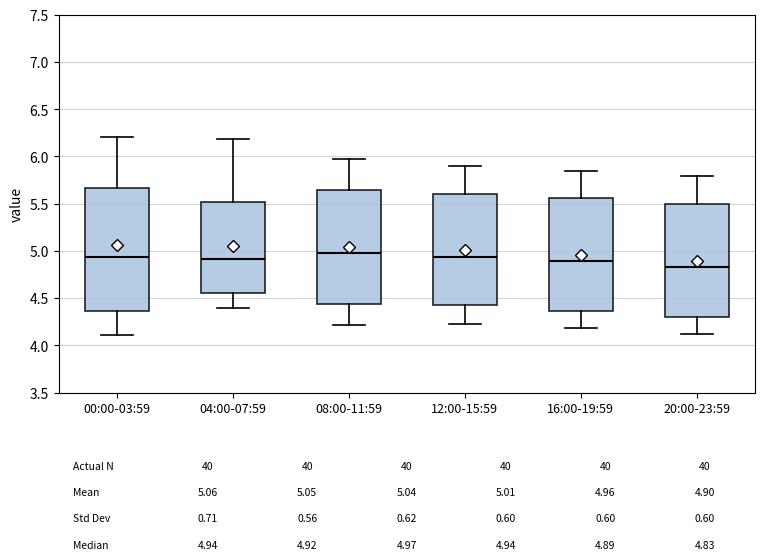

Comparing the boxes themselves (not the whiskers), which one is the tallest?

00:00-03:59